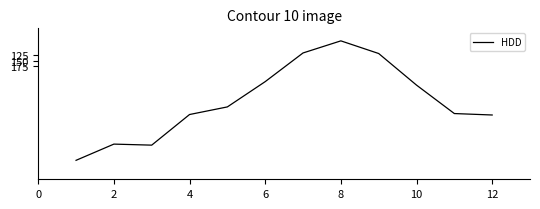

What is the minimum value shown in the chart?

58.1